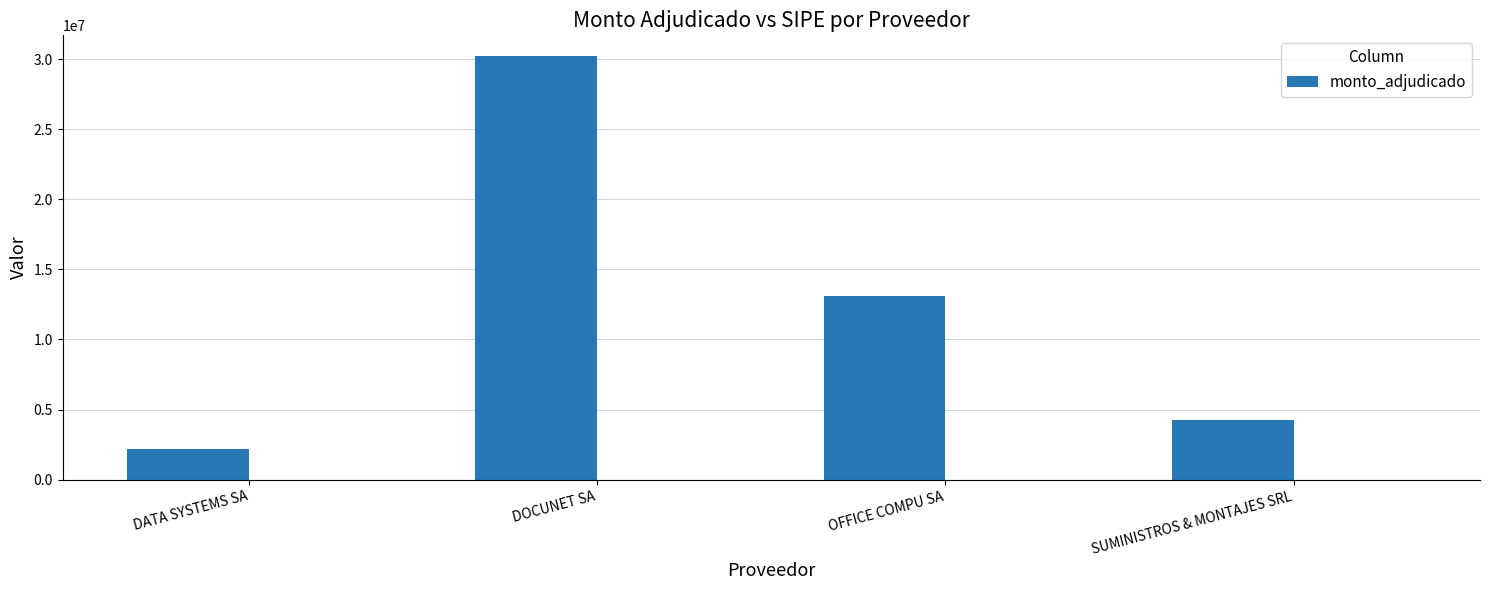

List the labels in order of value, smallest first.

DATA SYSTEMS SA, SUMINISTROS & MONTAJES SRL, OFFICE COMPU SA, DOCUNET SA